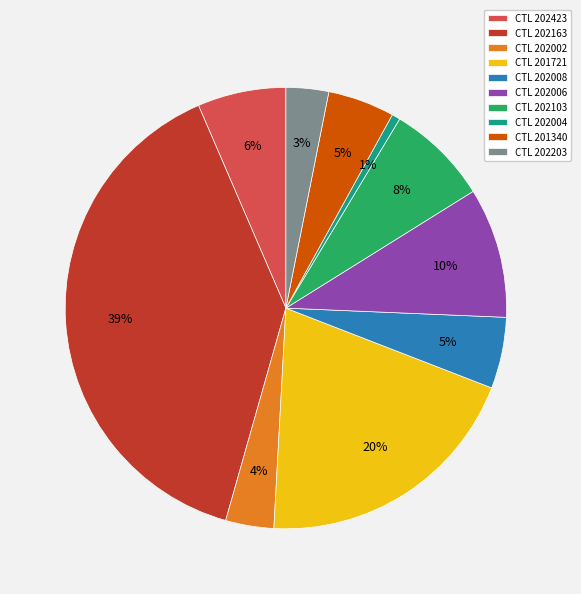

Is it true that CTL 202008 is 1% of the pie?

False